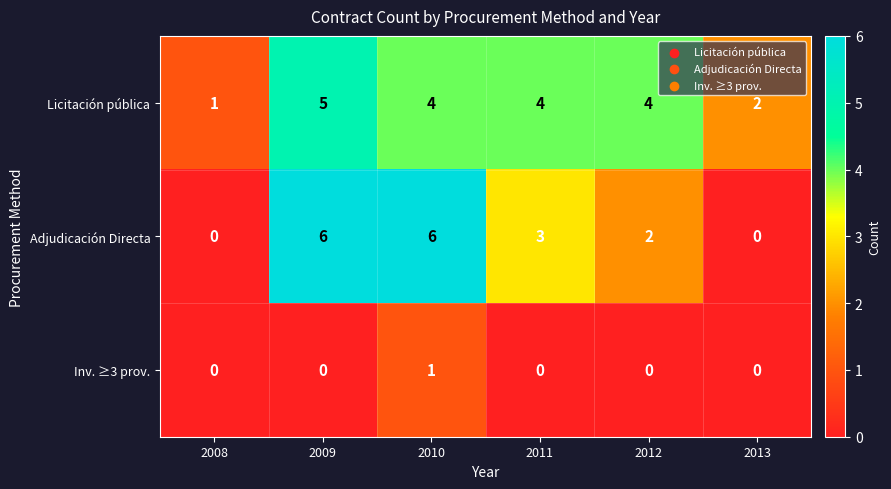

The Adjudicación Directa series shows 2 at 2010. True or false?

False